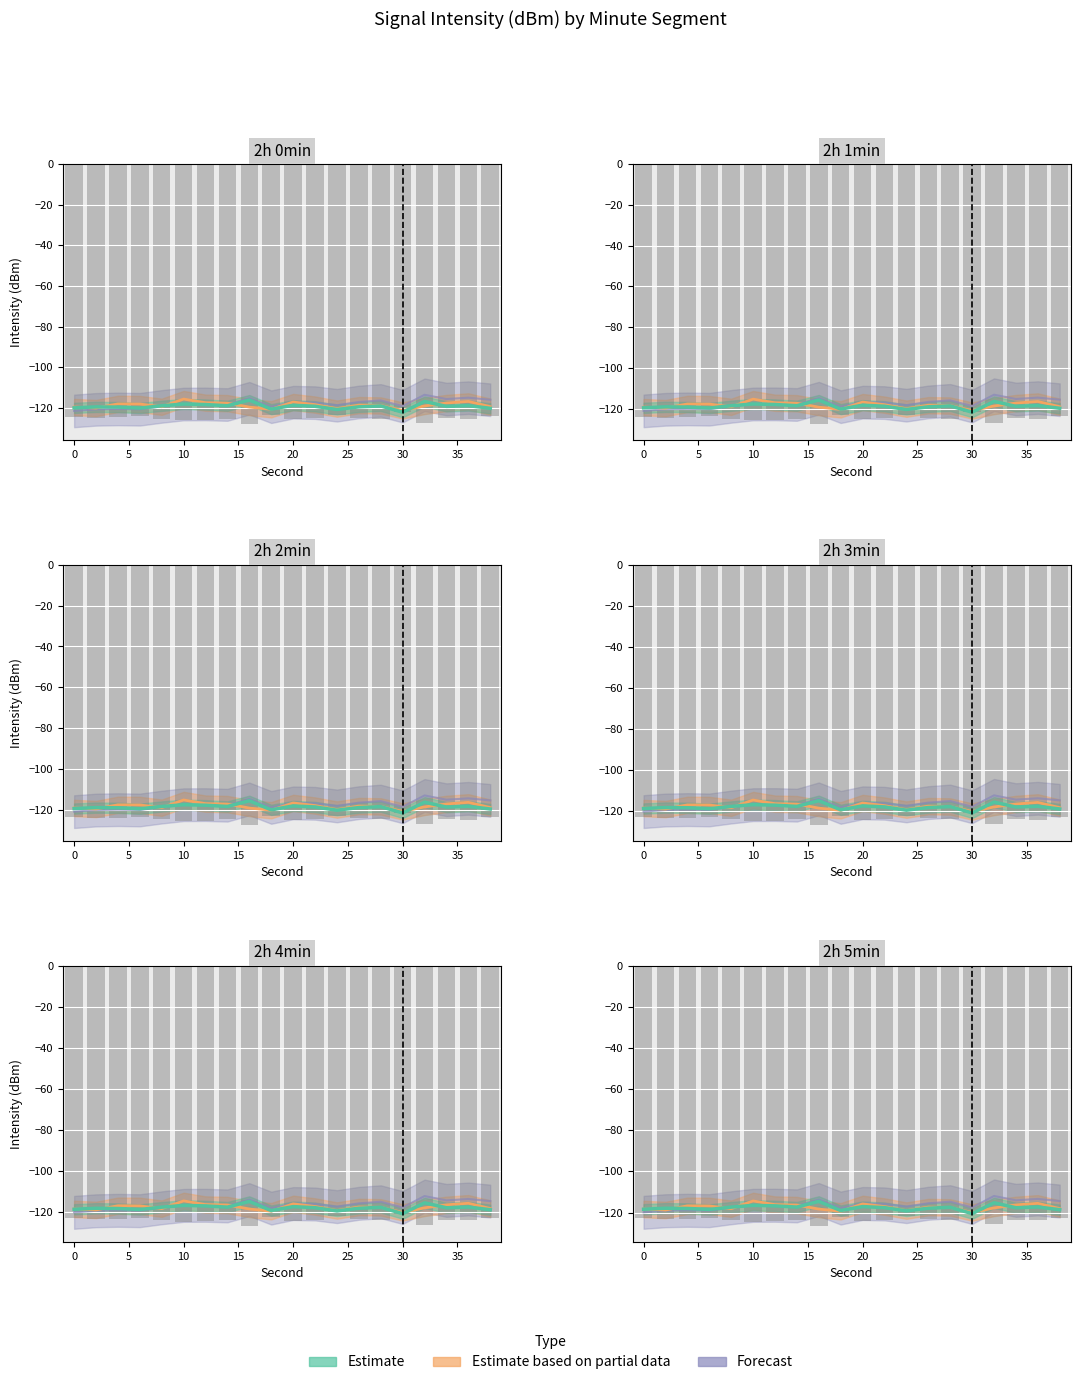

Does the chart contain any negative values?

Yes